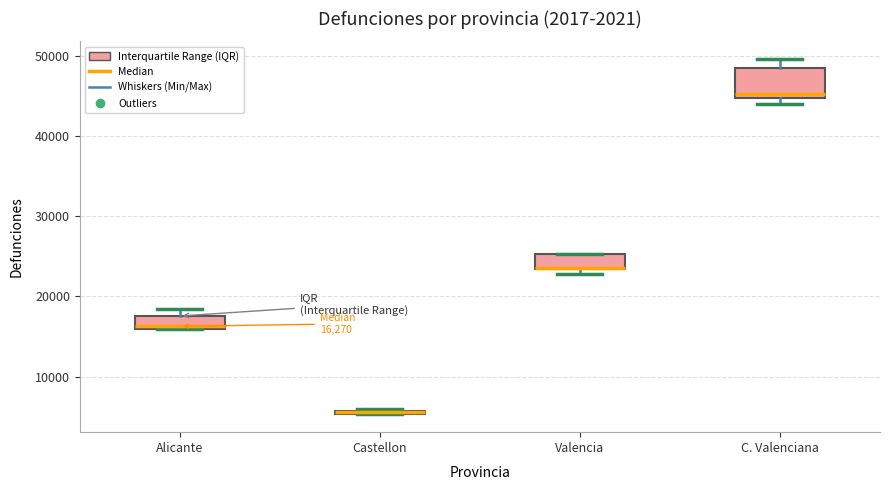

Which box is the tallest, from its lower edge to its upper edge?

C. Valenciana